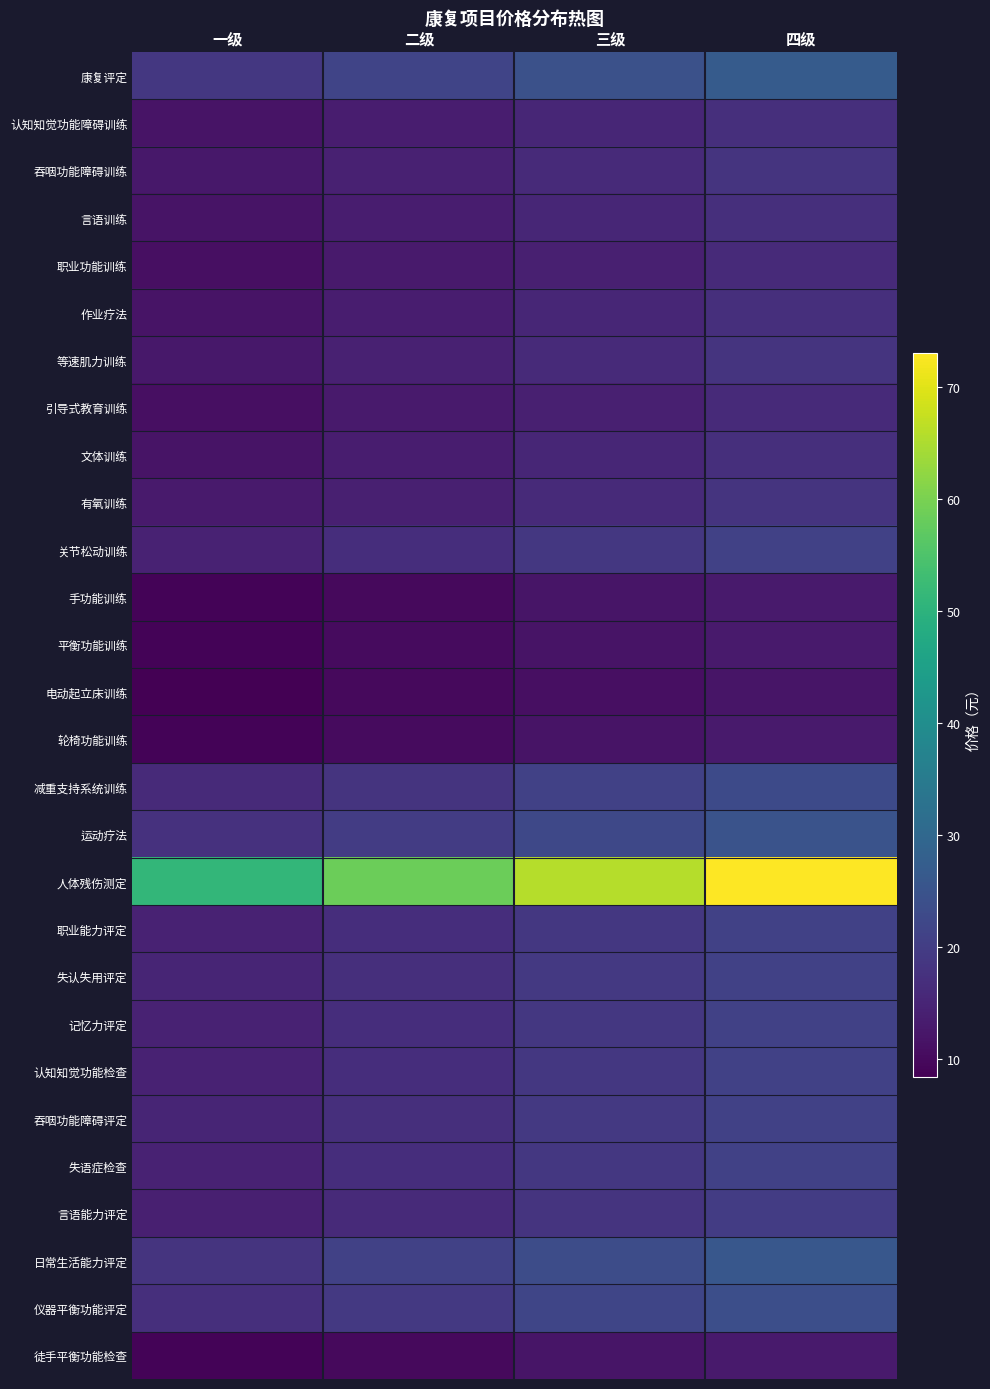

List the series in order of their peak value, lowest first.

电动起立床训练, 徒手平衡功能检查, 轮椅功能训练, 平衡功能训练, 手功能训练, 引导式教育训练, 职业功能训练, 文体训练, 作业疗法, 言语训练, 认知知觉功能障碍训练, 有氧训练, 等速肌力训练, 吞咽功能障碍训练, 言语能力评定, 失语症检查, 吞咽功能障碍评定, 认知知觉功能检查, 记忆力评定, 失认失用评定, 职业能力评定, 关节松动训练, 减重支持系统训练, 仪器平衡功能评定, 运动疗法, 日常生活能力评定, 康复评定, 人体残伤测定